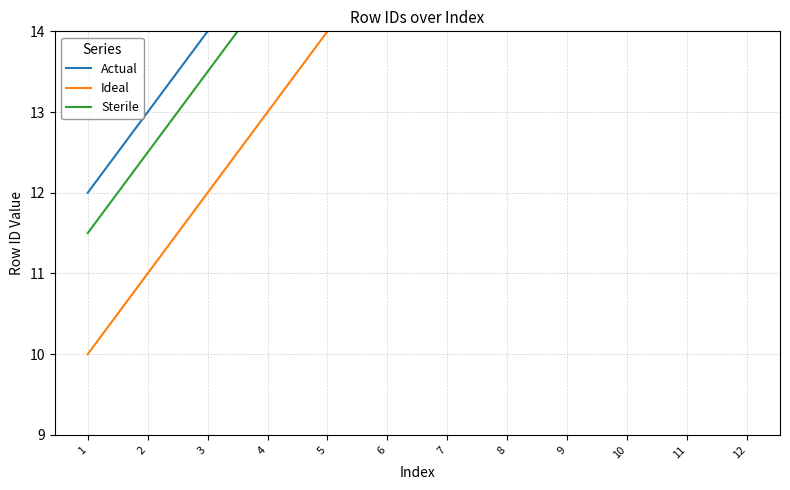

List the series in order of their peak value, highest first.

Actual, Sterile, Ideal